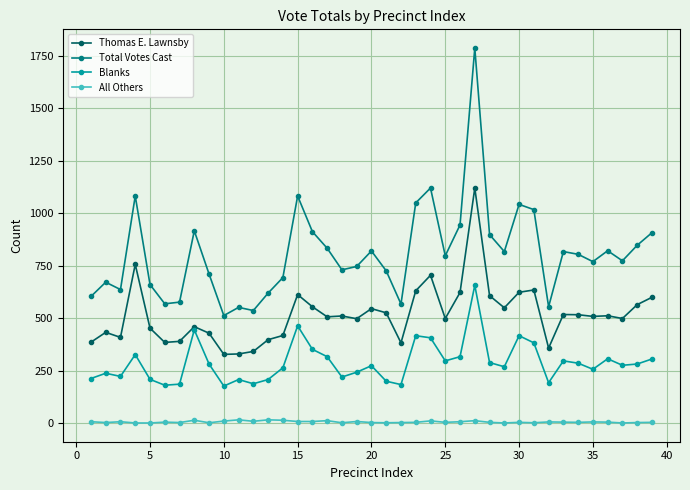

List the series in order of their overall mean, lowest first.

All Others, Blanks, Thomas E. Lawnsby, Total Votes Cast